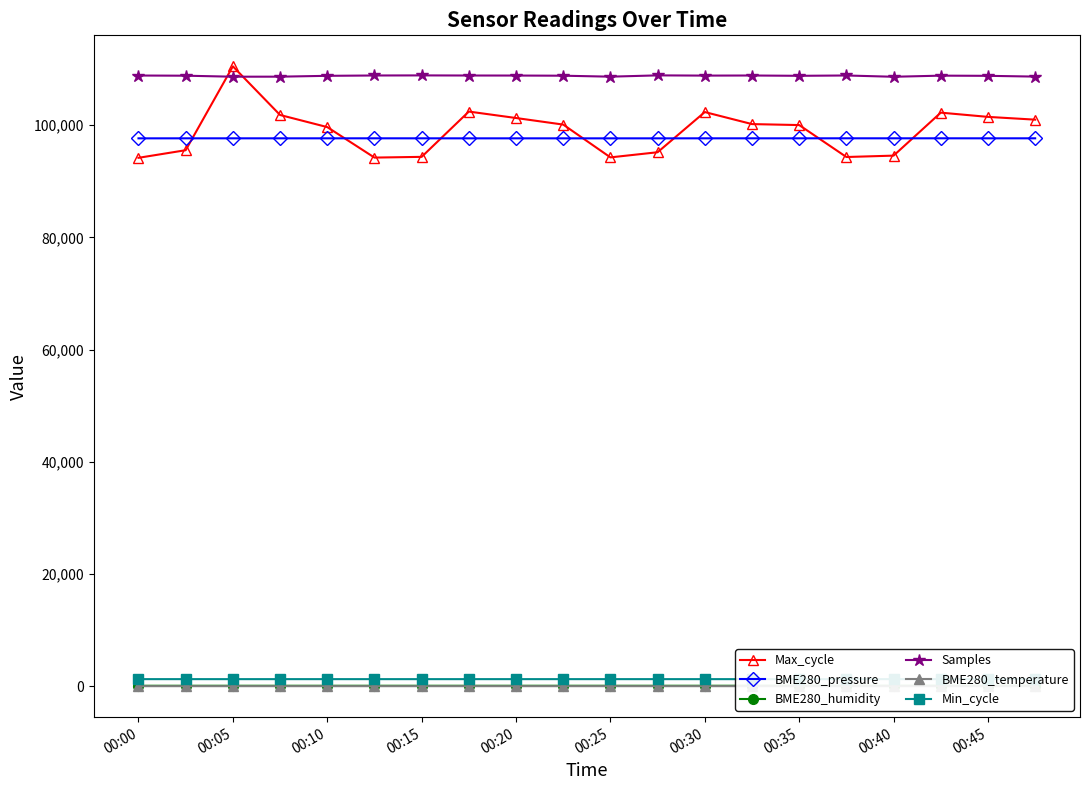

The Samples series shows 35894.7 at 00:25. True or false?

False